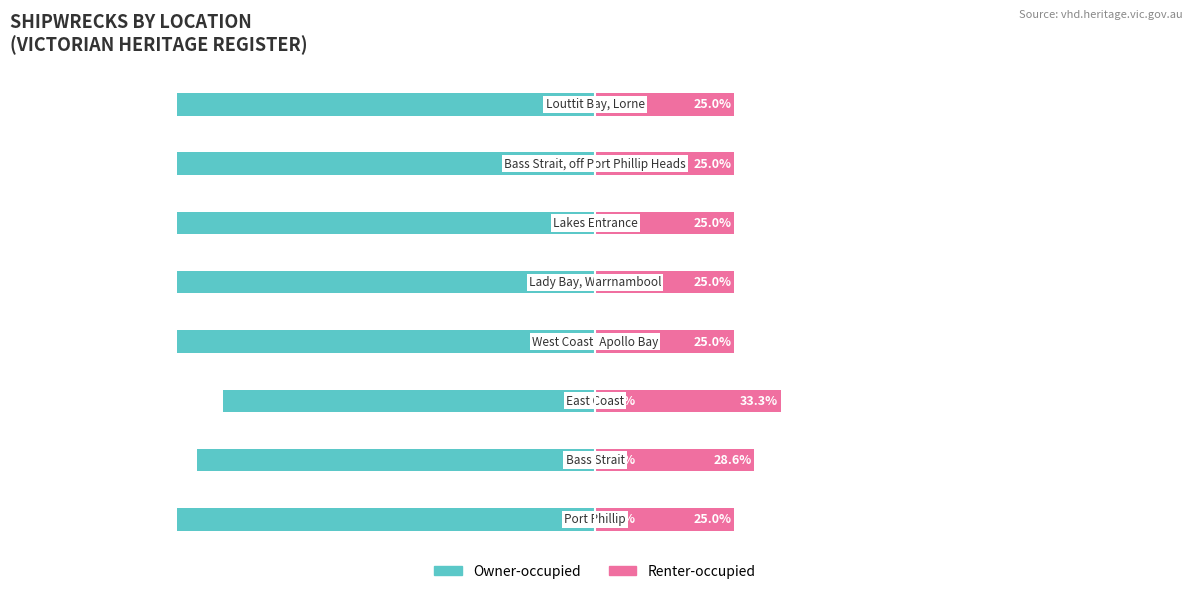

How many bars are there in total?

16